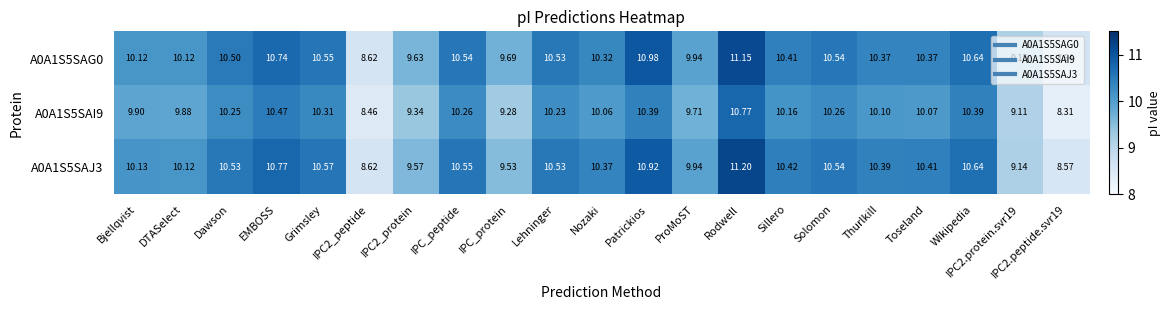

Is the value of A0A1S5SAG0 at IPC2.protein.svr19 greater than the value of A0A1S5SAJ3 at IPC2_protein?

No